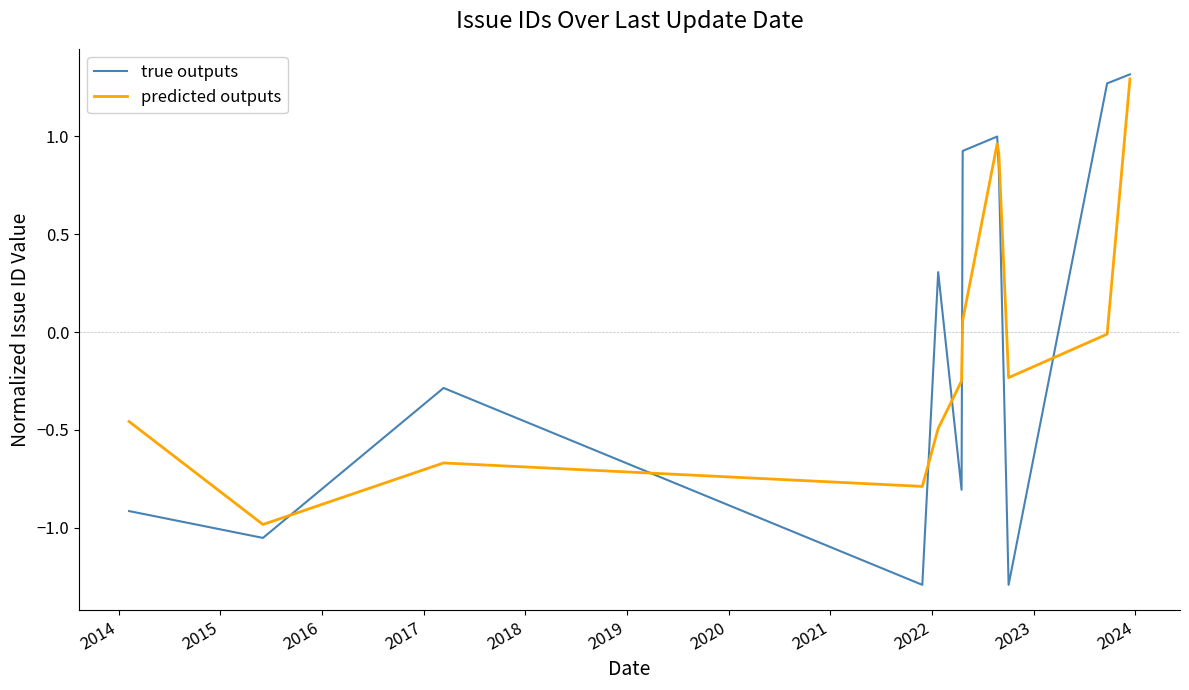

What is the minimum value for true outputs?

-1.3